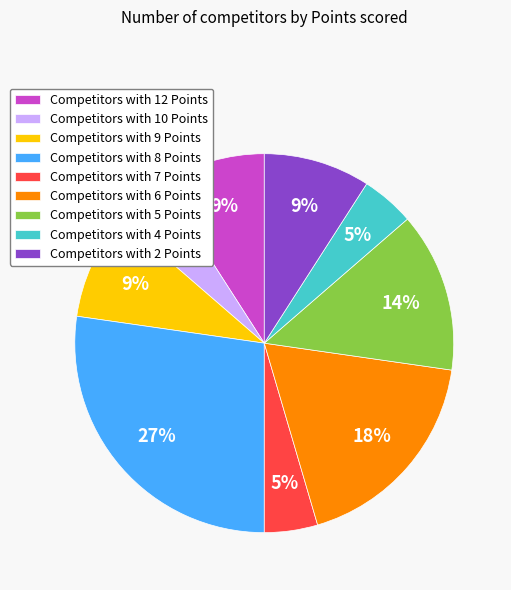

To the nearest percent, what is the combined percentage of Competitors with 8 Points and Competitors with 4 Points?

32%